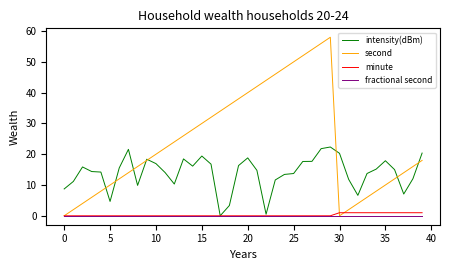

What is the maximum value shown in the chart?

58.0